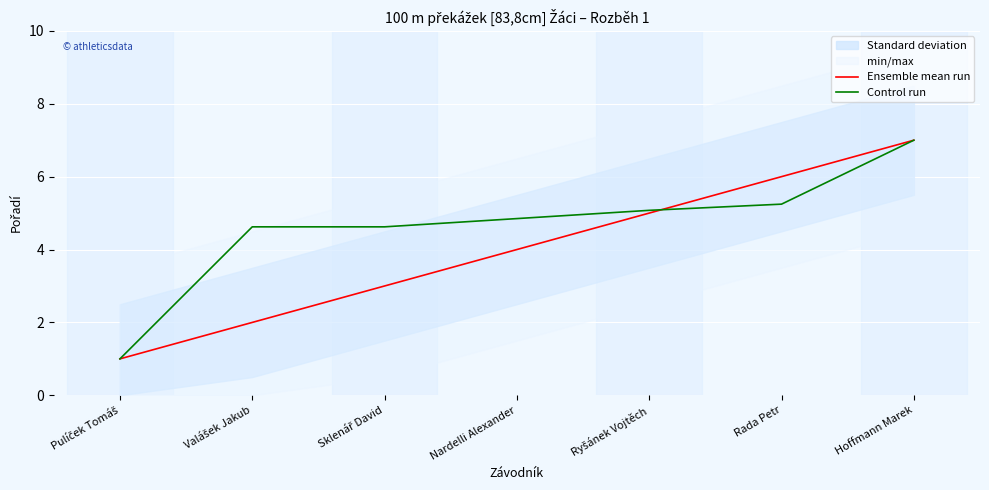

Where is Control run nearest to the value 4?

Valášek Jakub